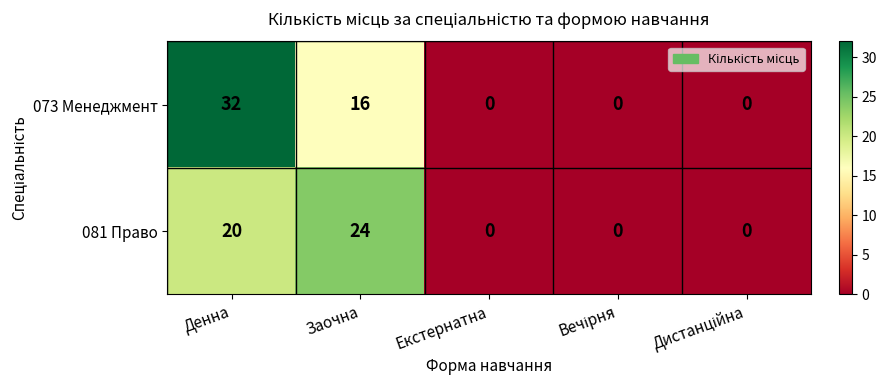

How many values in 073 Менеджмент are above zero?

2